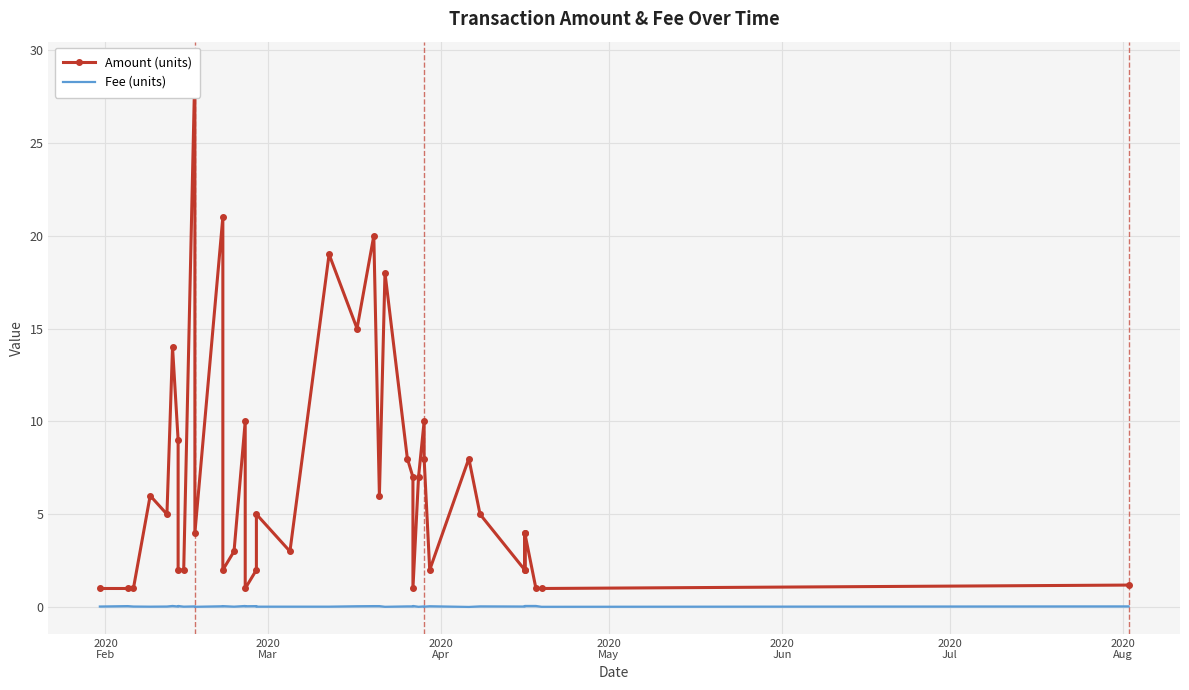

Is this an area chart (filled region under the line)?

No